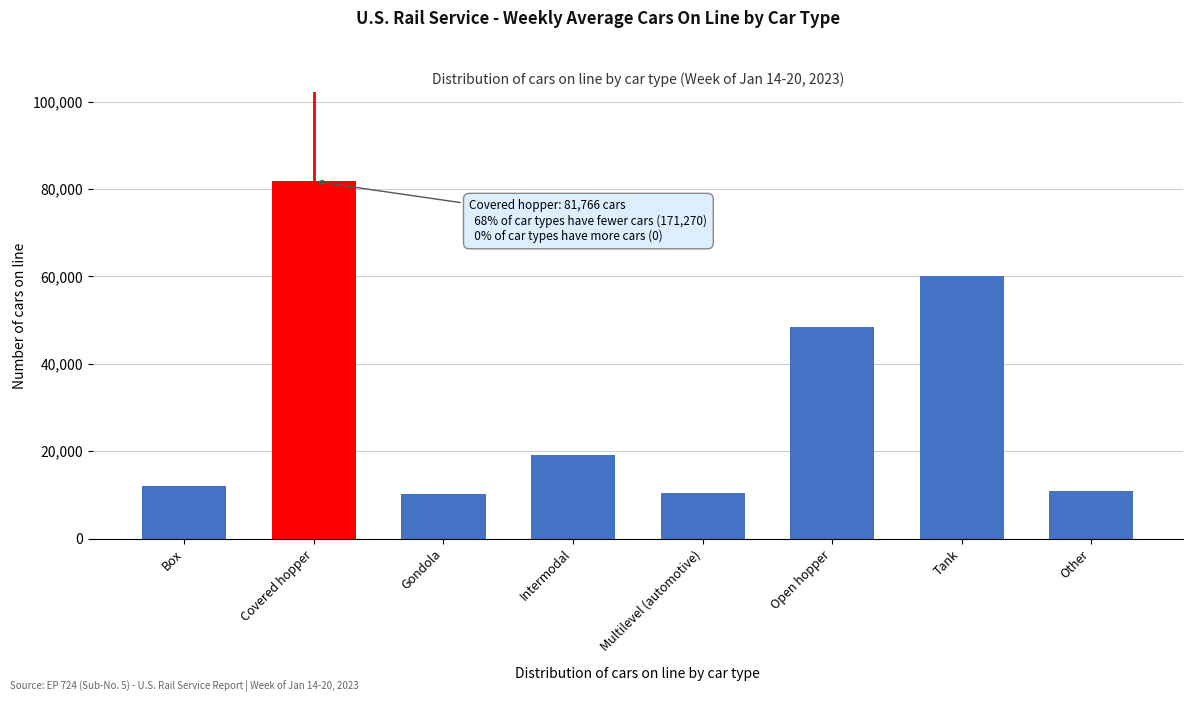

What is the value of the 2nd bar from the left?

81766